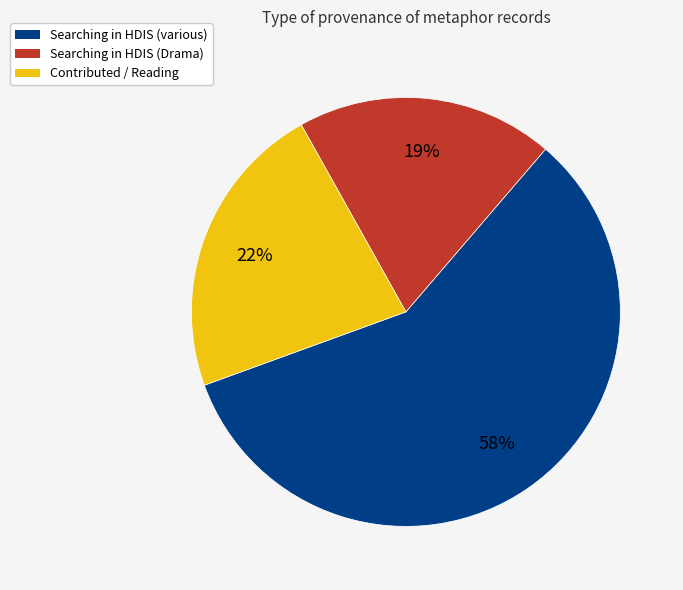

To the nearest percent, what is the difference between the largest and smallest slice percentages?

39%